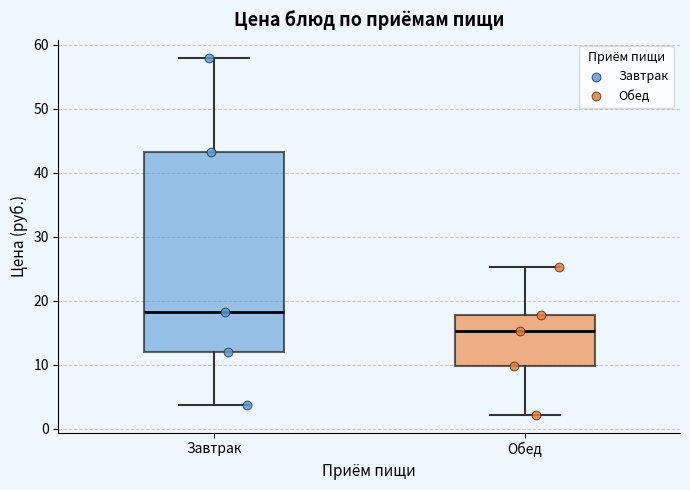

Where does the upper whisker of the box for Завтрак end on the y-axis? The values are not printed on the chart, so give them approximately, as read against the axis.

58